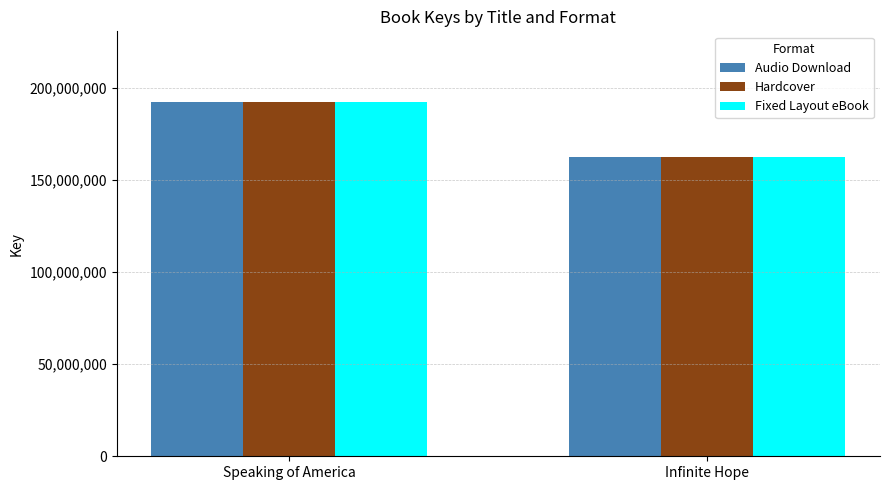

Which label corresponds to the smallest value in the chart?

Infinite Hope